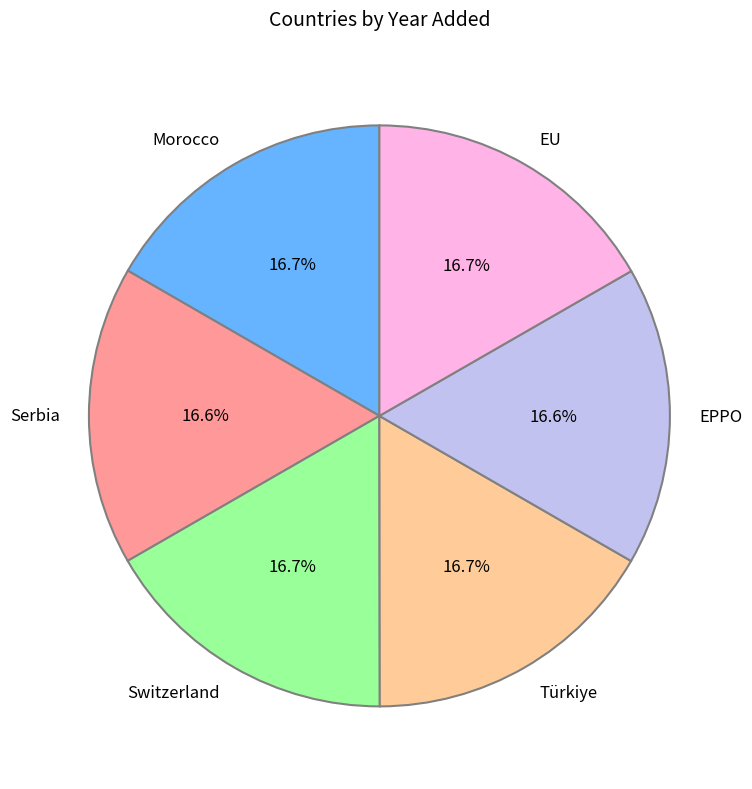

Is the sum of Morocco and Serbia greater than half?

No